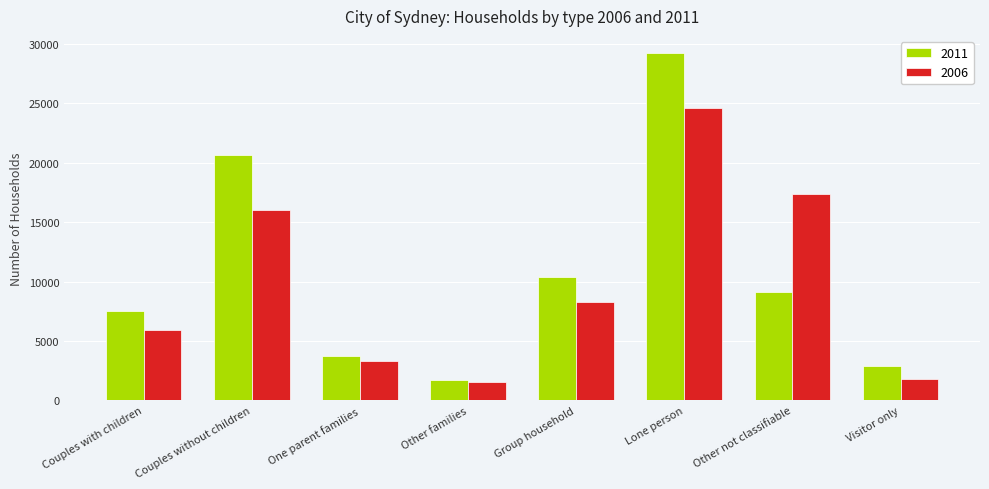

Reading left to right, extract all data points from this chart.

2011: 7538	20675	3706	1675	10361	29218	9106	2871
2006: 5949	16043	3269	1575	8257	24572	17355	1777